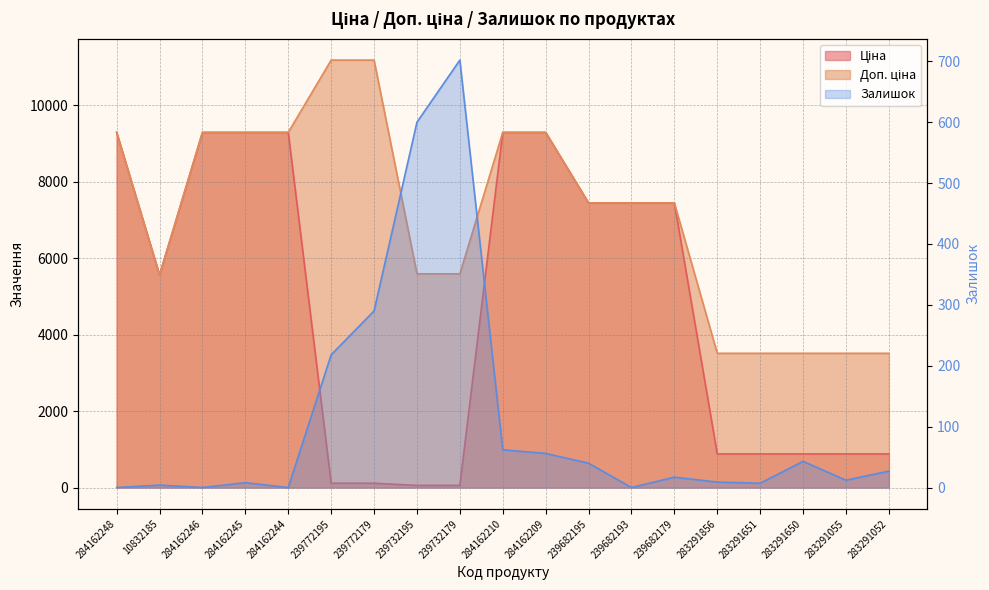

True or false: Залишок has a value of 62.0 at 284162210.

True